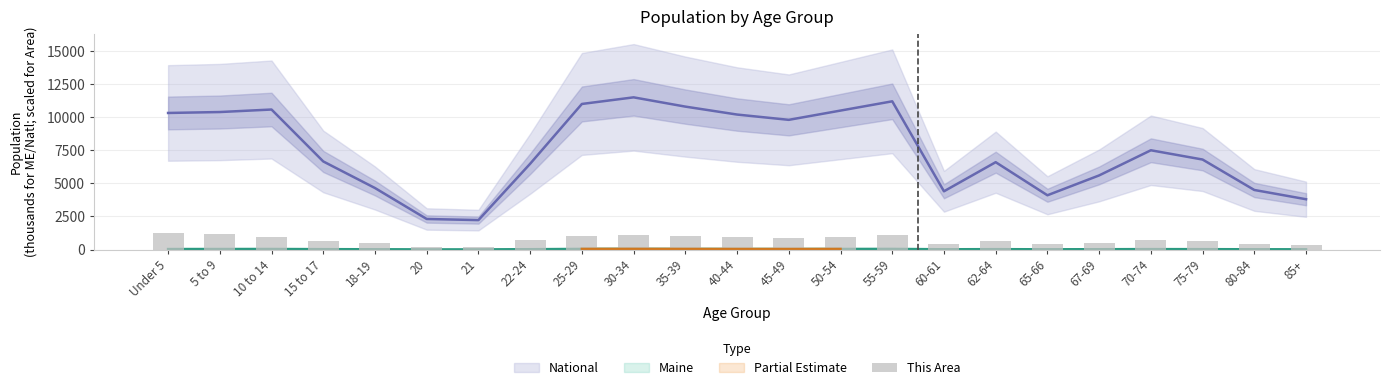

Does the chart contain any negative values?

No